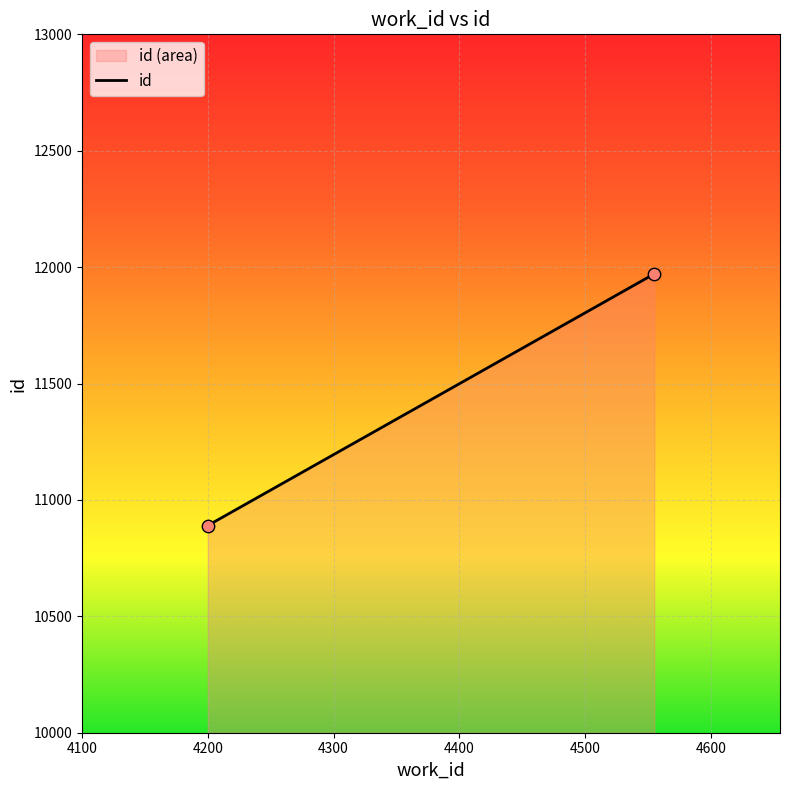

What is the range of Y values (max minus min)?

1081